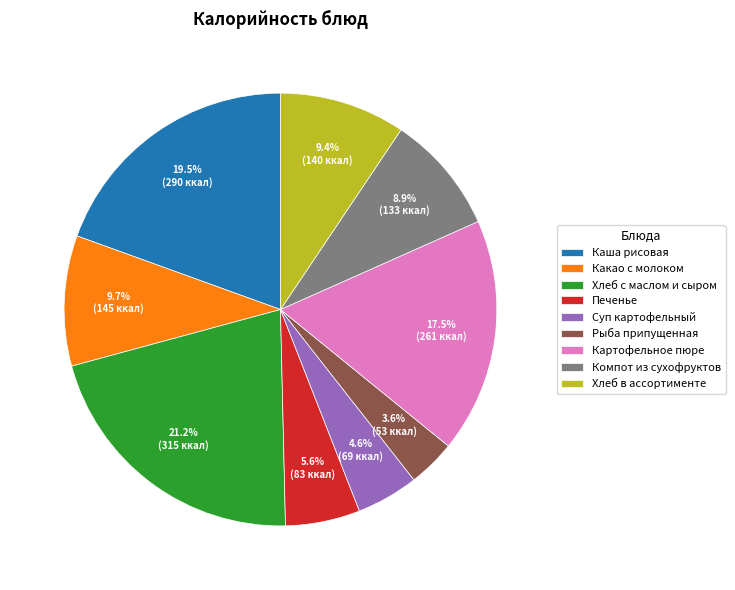

Which has a higher value, Компот из сухофруктов or Хлеб с маслом и сыром?

Хлеб с маслом и сыром